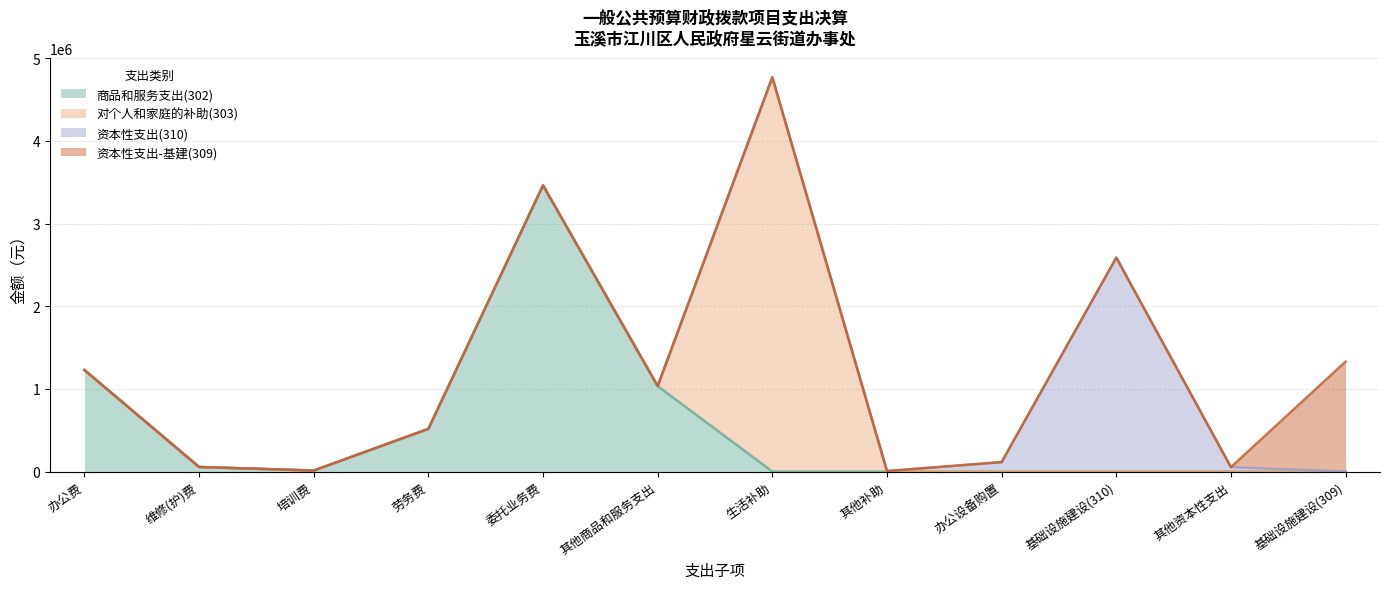

At which category is the sum across all series the highest?

生活补助